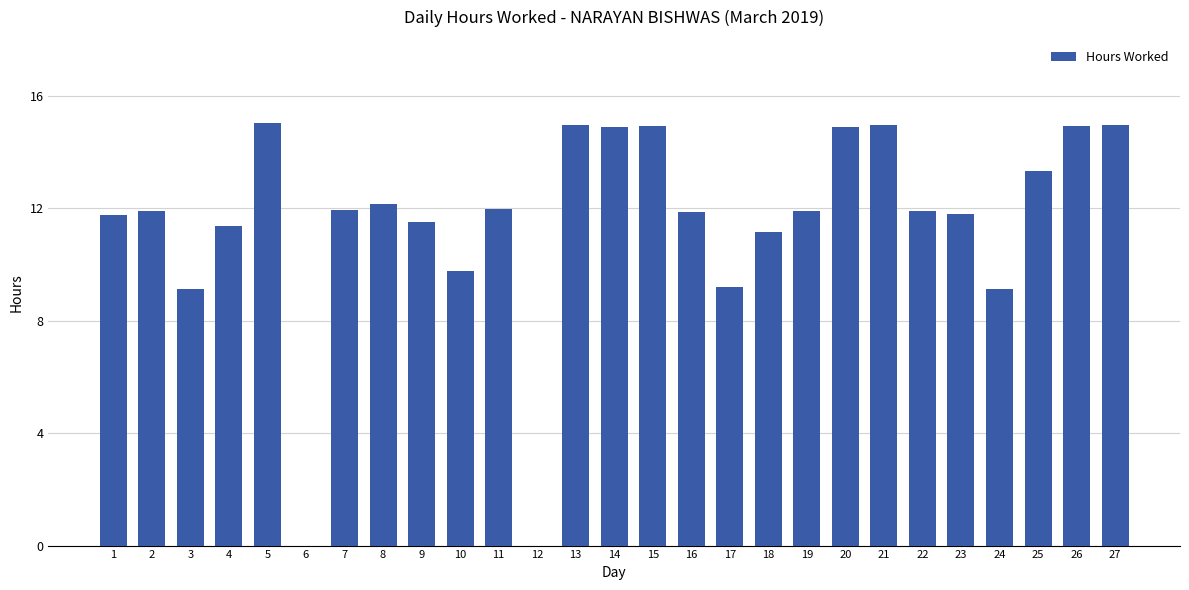

What is the greatest value displayed?

15.0